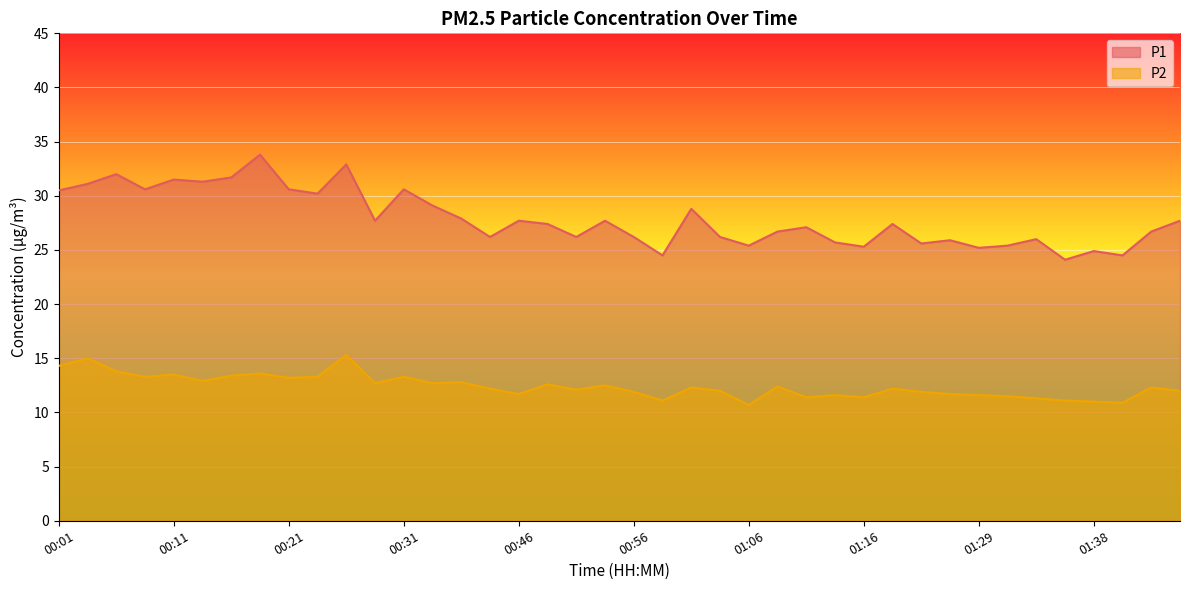

What is the label of the 37th point from the right?

00:08